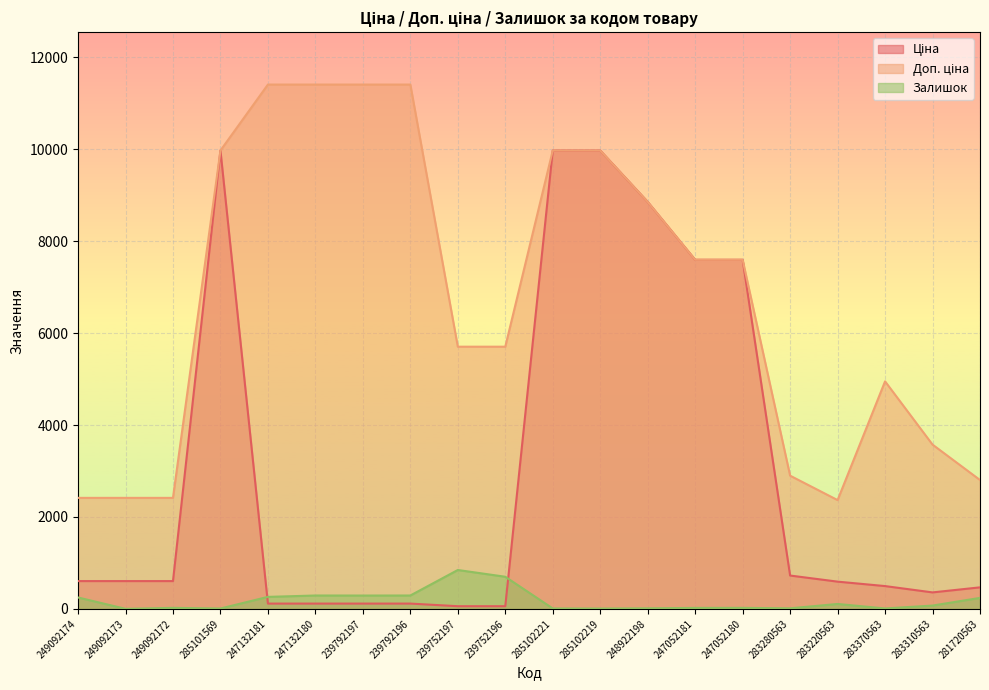

Reading left to right, transcribe all the data shown in this chart.

Ціна: 603.7	603.7	603.7	9975.0	114.1	114.1	114.1	114.1	57.0	57.0	9975.0	9975.0	8856.7	7596.5	7596.5	724.5	591.6	495.0	357.4	467.3
Доп. ціна: 2414.8	2414.8	2414.8	9975.0	11410.0	11410.0	11410.0	11410.0	5705.0	5705.0	9975.0	9975.0	8856.7	7596.5	7596.5	2897.8	2366.5	4950.4	3573.9	2803.6
Залишок: 247.0	0.0	21.0	7.0	260.0	290.0	289.0	290.0	845.0	698.0	8.0	6.0	11.0	20.0	21.0	11.0	106.0	8.0	71.0	238.0